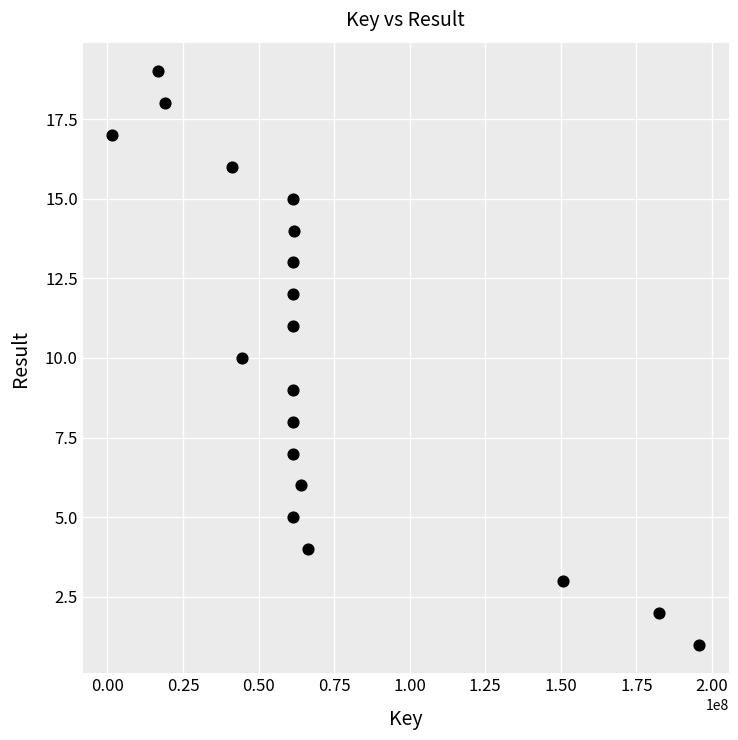

What is the range of Y values (max minus min)?

18